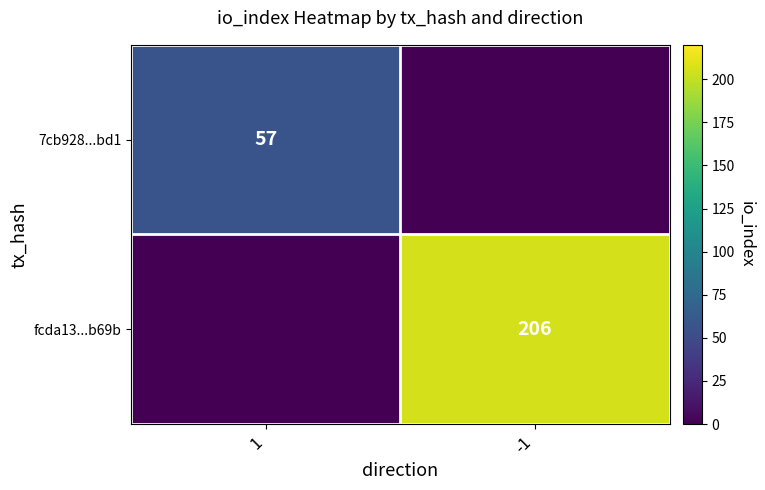

The value of 7cb928...bd1 at 1 is 36. True or false?

False